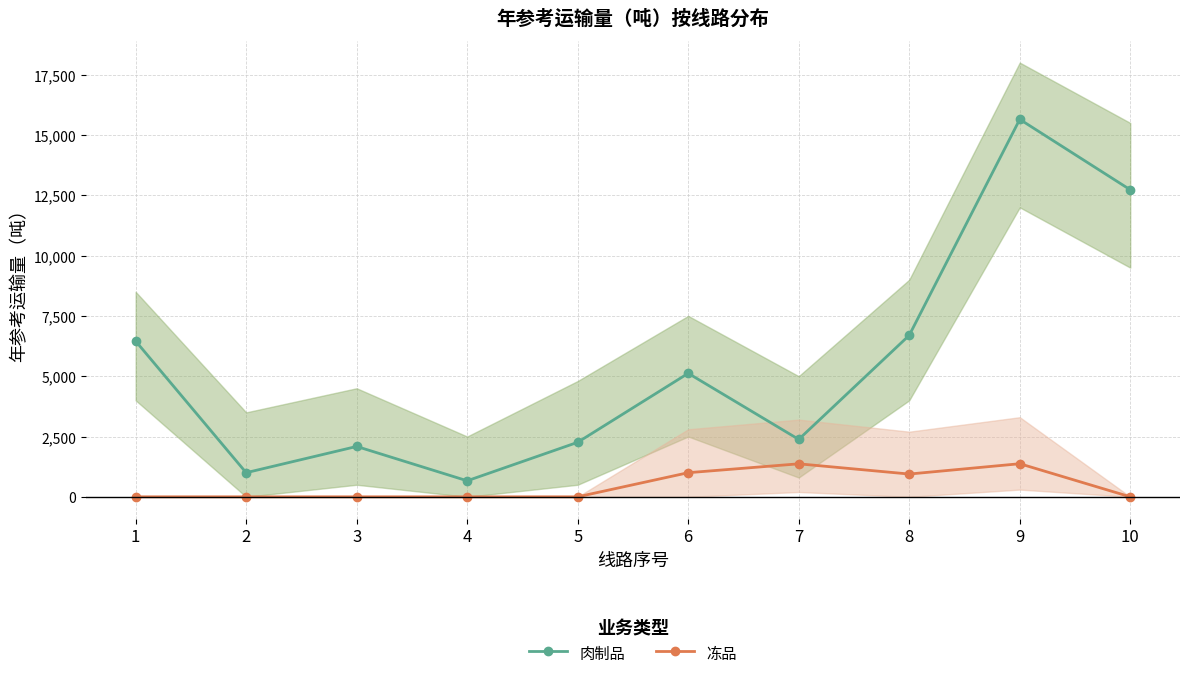

Rank the series by their maximum value, from highest to lowest.

肉制品, 冻品